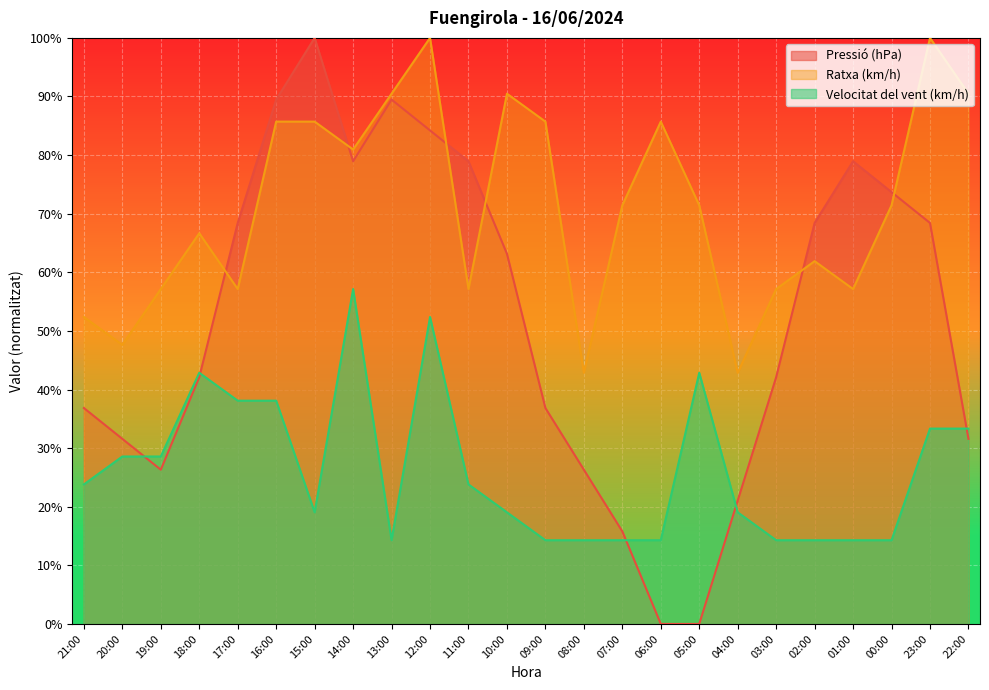

True or false: Ratxa (km/h) has a value of 90.5 at 10:00.

True